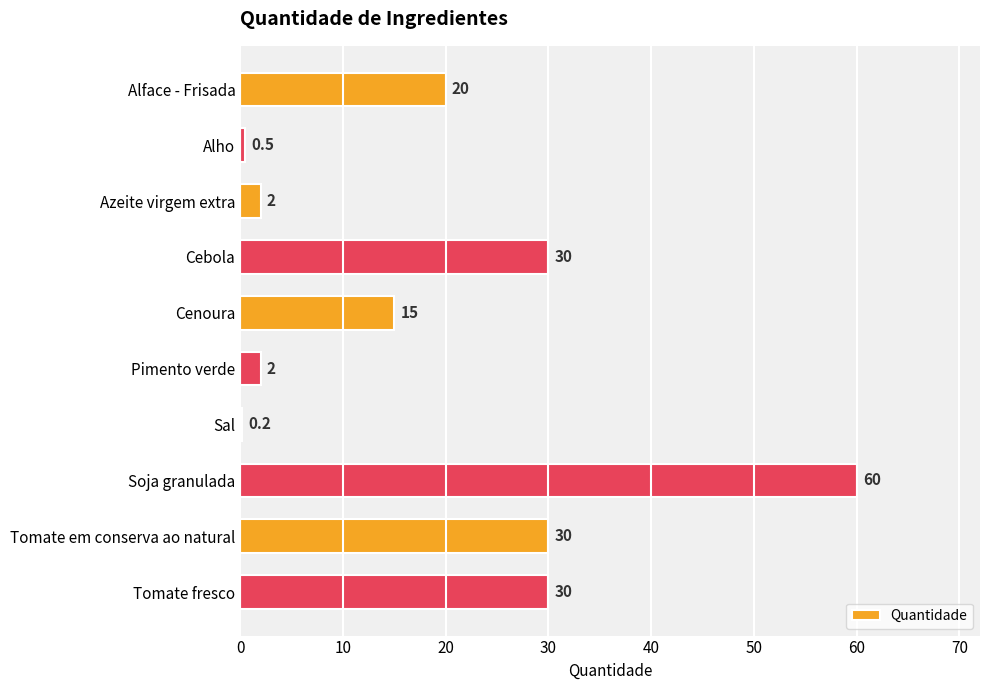

The chart shows a value of 47.3 at Tomate fresco. True or false?

False